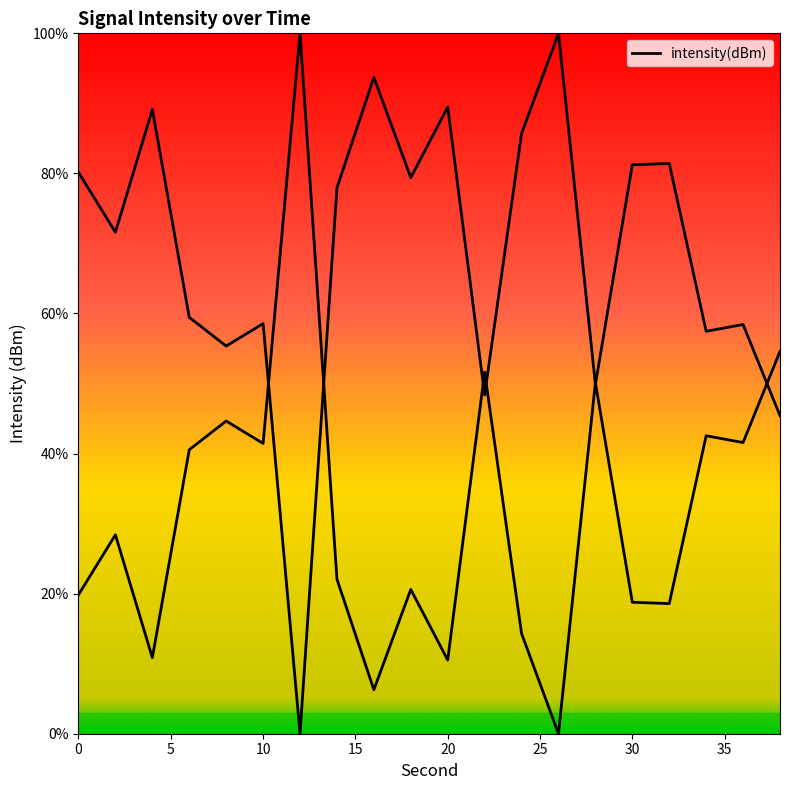

How many lines are shown in the chart?

1